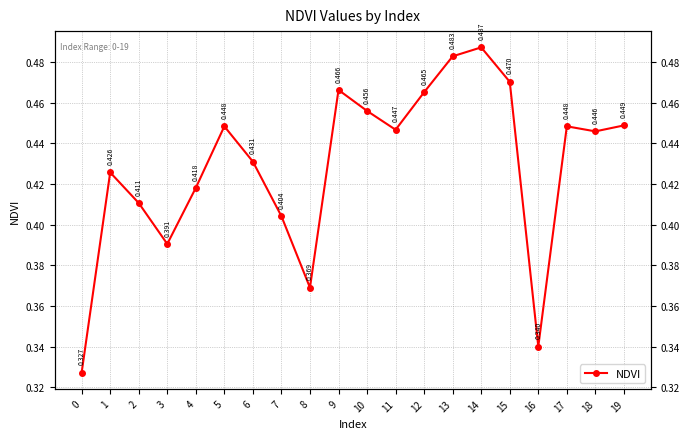

Rank the categories by value from highest to lowest.

14, 13, 15, 9, 12, 10, 19, 17, 5, 11, 18, 6, 1, 4, 2, 7, 3, 8, 16, 0